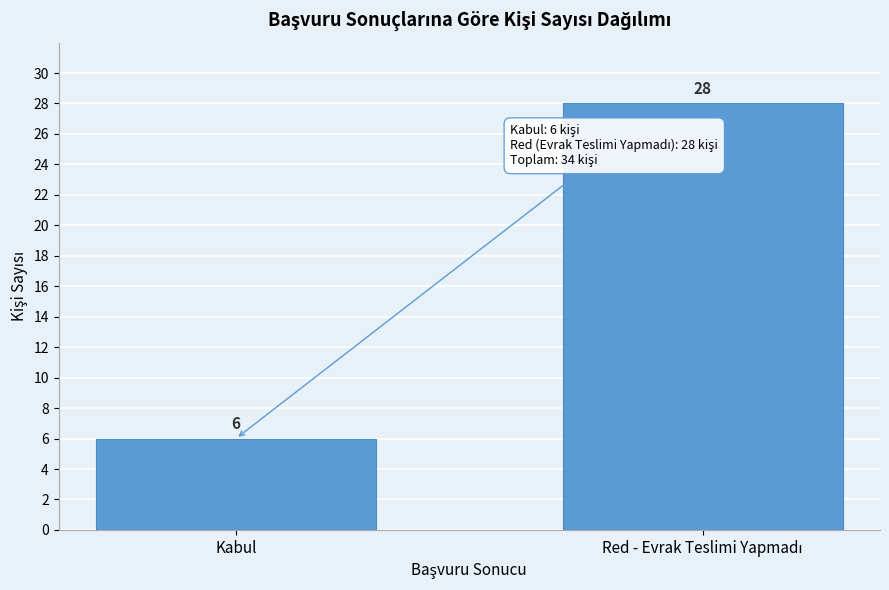

Reading left to right, extract all data points from this chart.

6	28